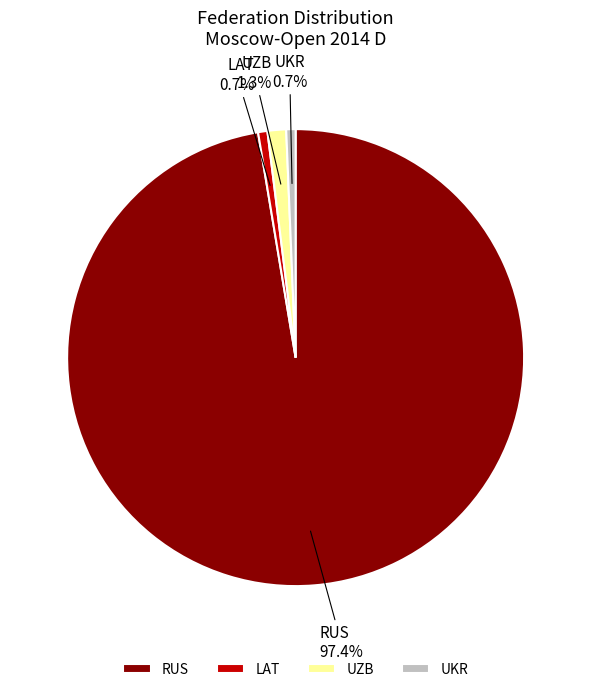

To the nearest percent, what is the difference between the RUS and UZB slice percentages?

96%